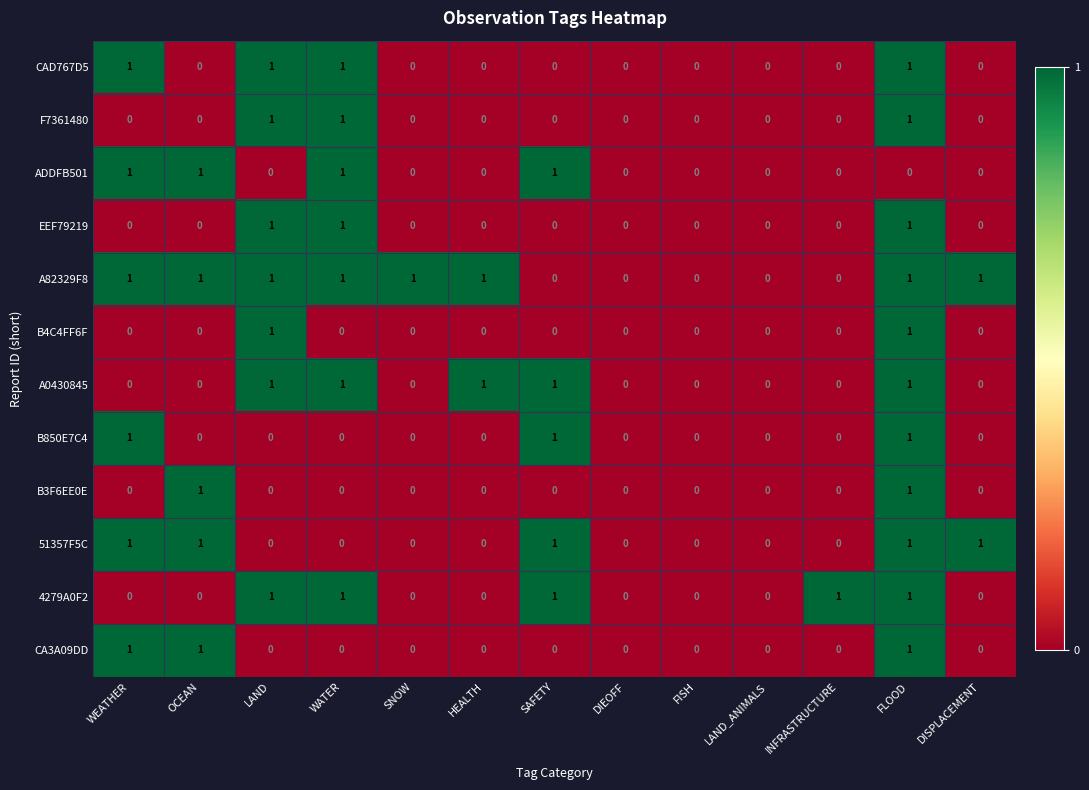

Which series changed the most between FISH and INFRASTRUCTURE?

4279A0F2